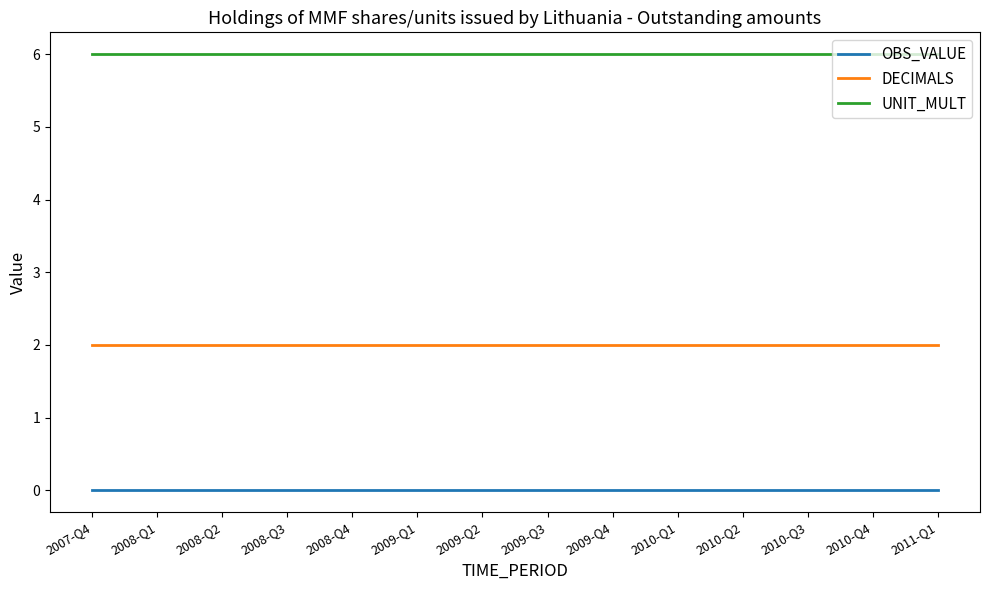

Is this an area chart (filled region under the line)?

No